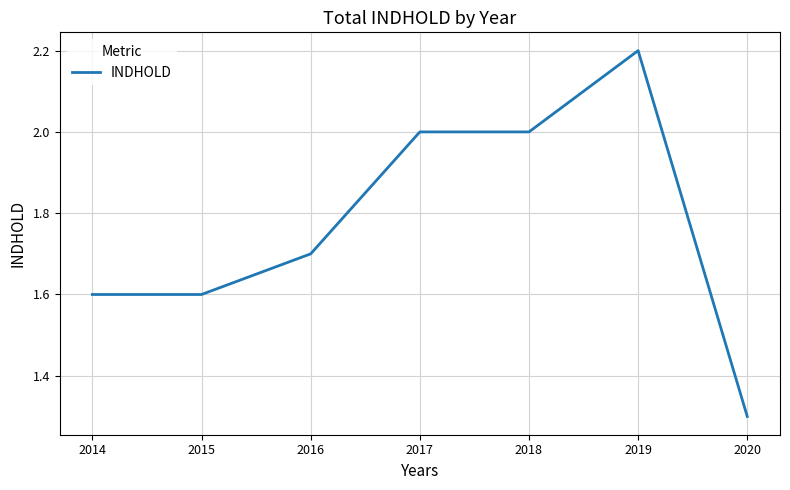

Which category has the highest value across all series?

2019